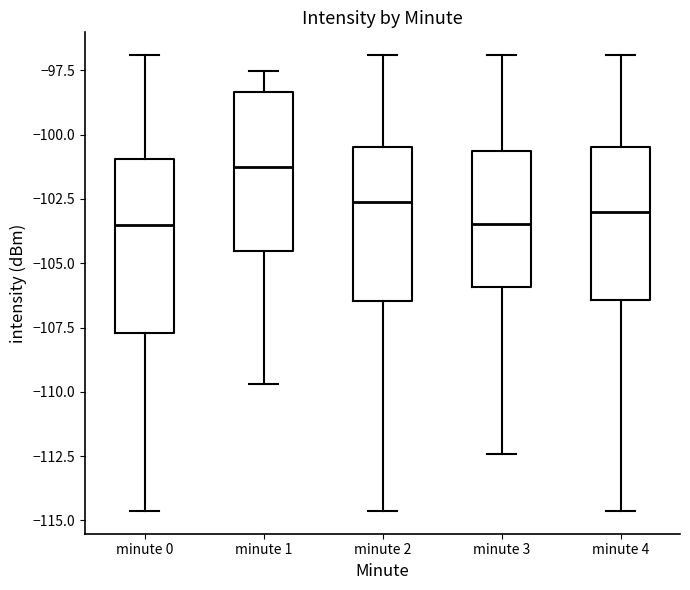

Reading left to right, read every box against the y-axis: the position of its median line, the range the box covers, and the ends of its whiskers. The values are not printed on the chart, so give them approximately, as read against the axis.

minute 0: median -103.5, box -107.5 to -101.0, whiskers -114.5 to -97.0
minute 1: median -101.5, box -104.5 to -98.5, whiskers -109.5 to -97.5
minute 2: median -102.5, box -106.5 to -100.5, whiskers -114.5 to -97.0
minute 3: median -103.5, box -106.0 to -100.5, whiskers -112.5 to -97.0
minute 4: median -103.0, box -106.5 to -100.5, whiskers -114.5 to -97.0